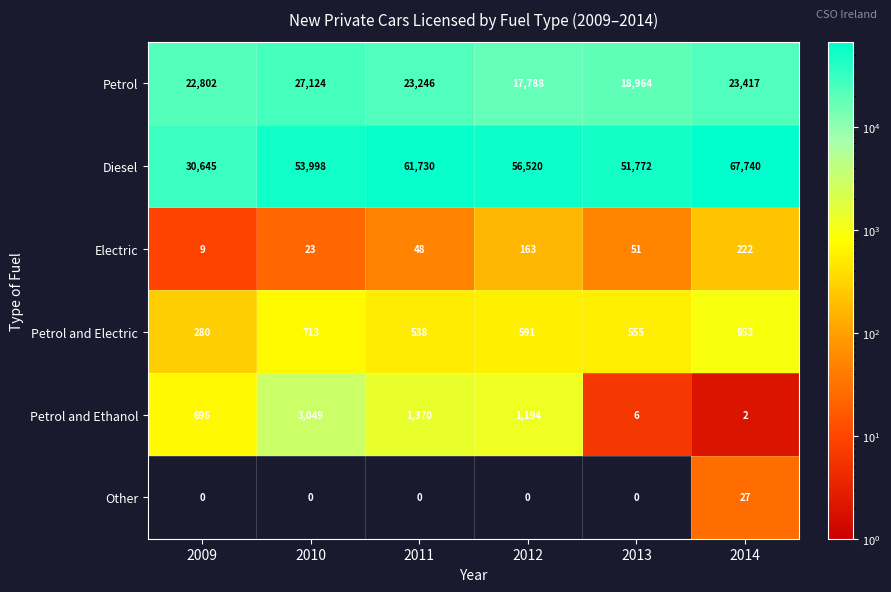

At which label does Electric first exceed 51?

2012